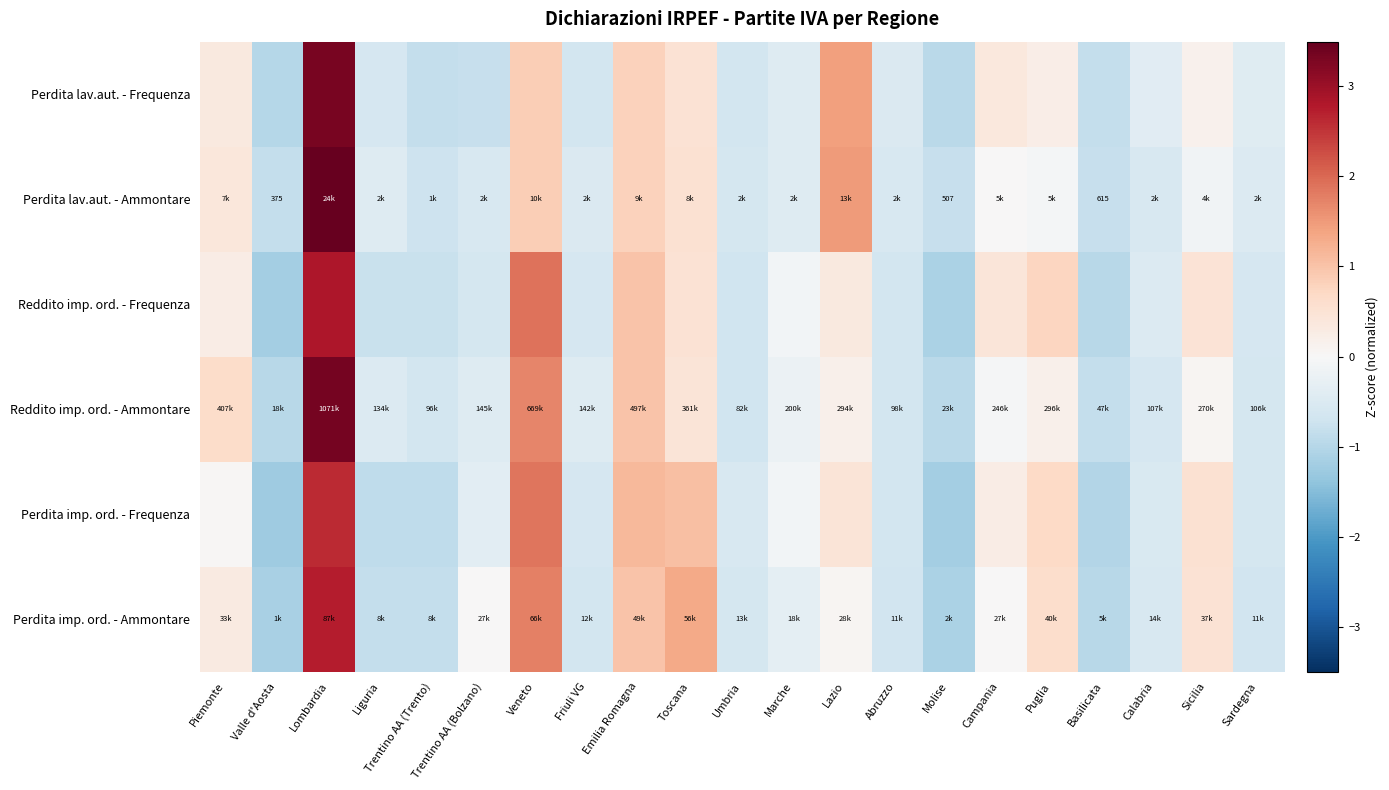

Which category has the lowest value in the Perdita imp. ord. - Ammontare series?

Valle d'Aosta